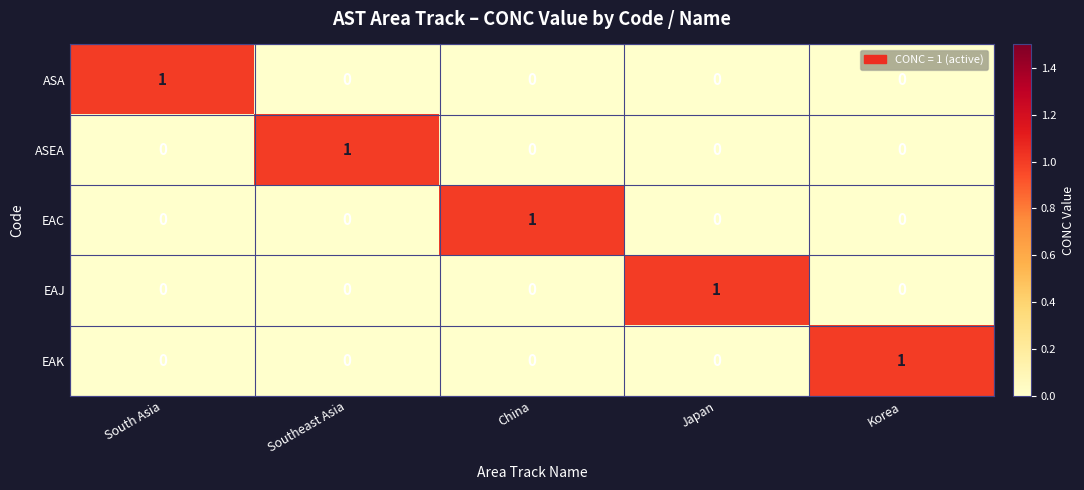

What is the total value across all series at China?

1